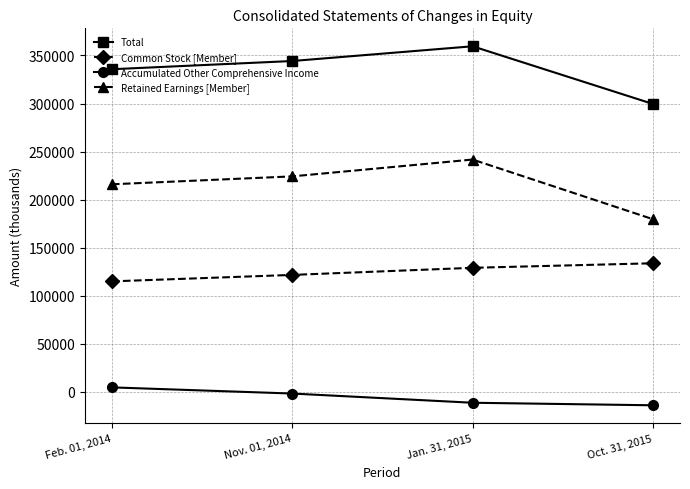

Reading left to right, transcribe all the data shown in this chart.

Total: 335654	344200	359524	299530
Common Stock [Member]: 114983	121703	129094	133803
Accumulated Other Comprehensive Income: 4710	-1698	-11278	-13920
Retained Earnings [Member]: 215961	224195	241708	179647